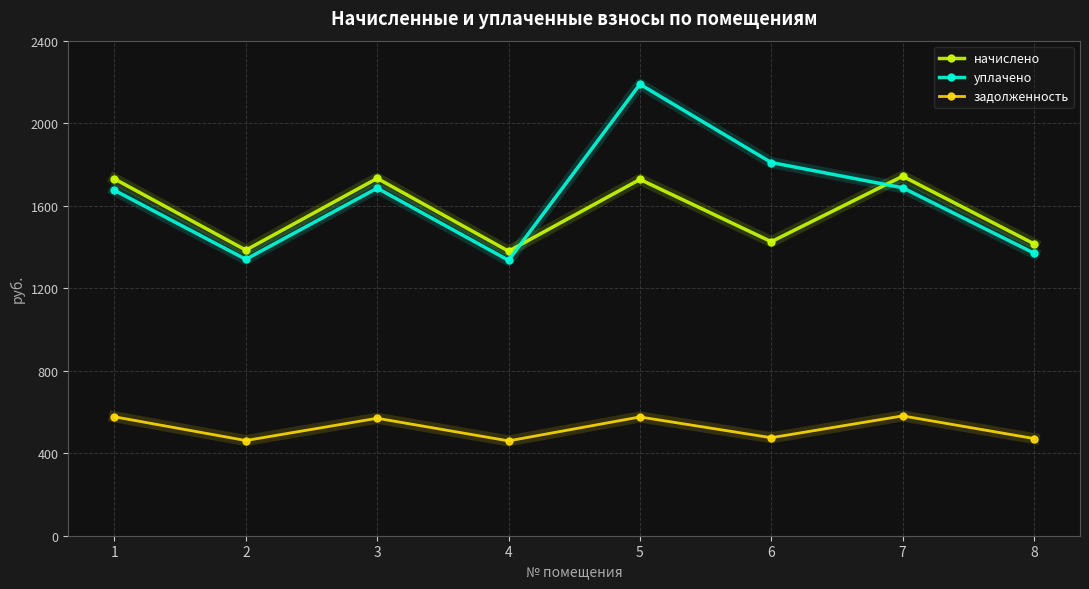

What is the difference between the начислено values at 8 and 4?

35.8